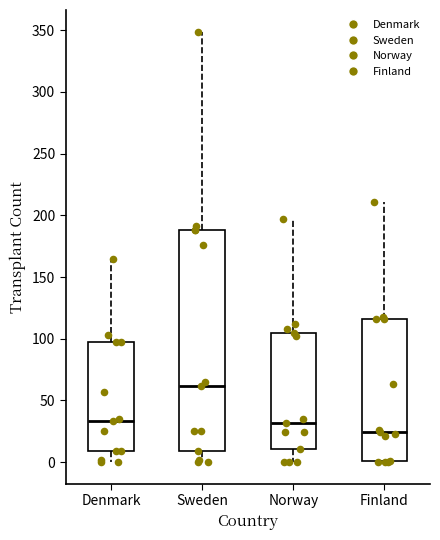

Where is the lower edge of the box for Norway on the y-axis? The values are not printed on the chart, so give them approximately, as read against the axis.

10